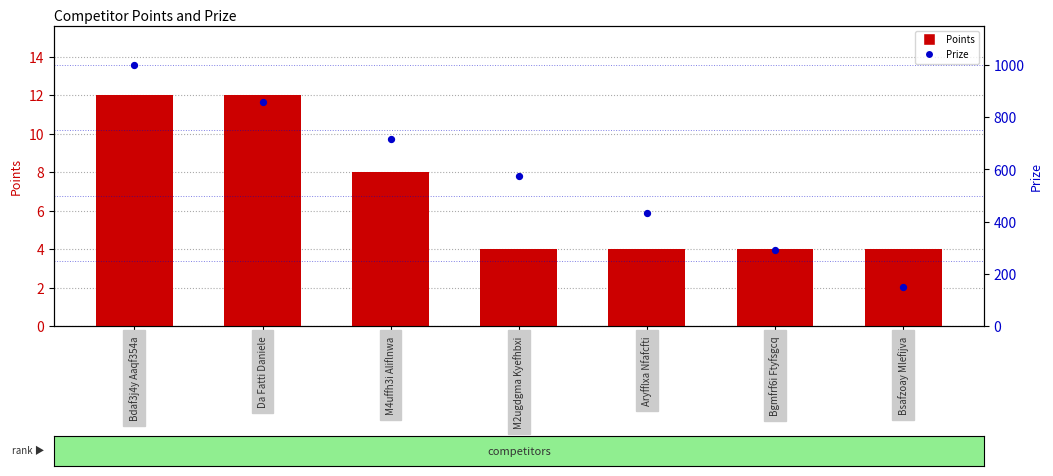

Which series reaches the maximum Y coordinate?

Prize